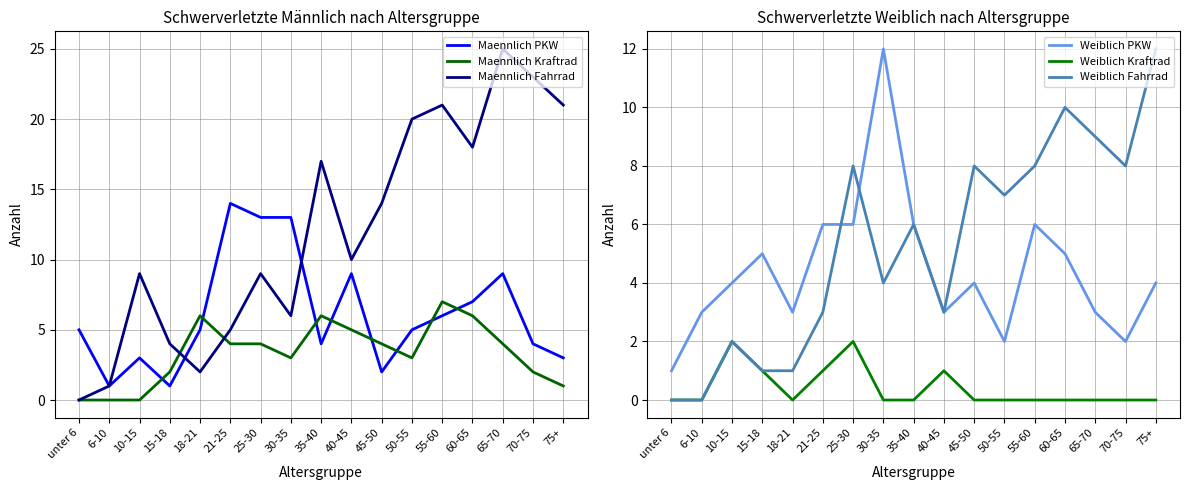

Between 10-15 and 55-60, which series saw the biggest shift?

Maennlich Fahrrad